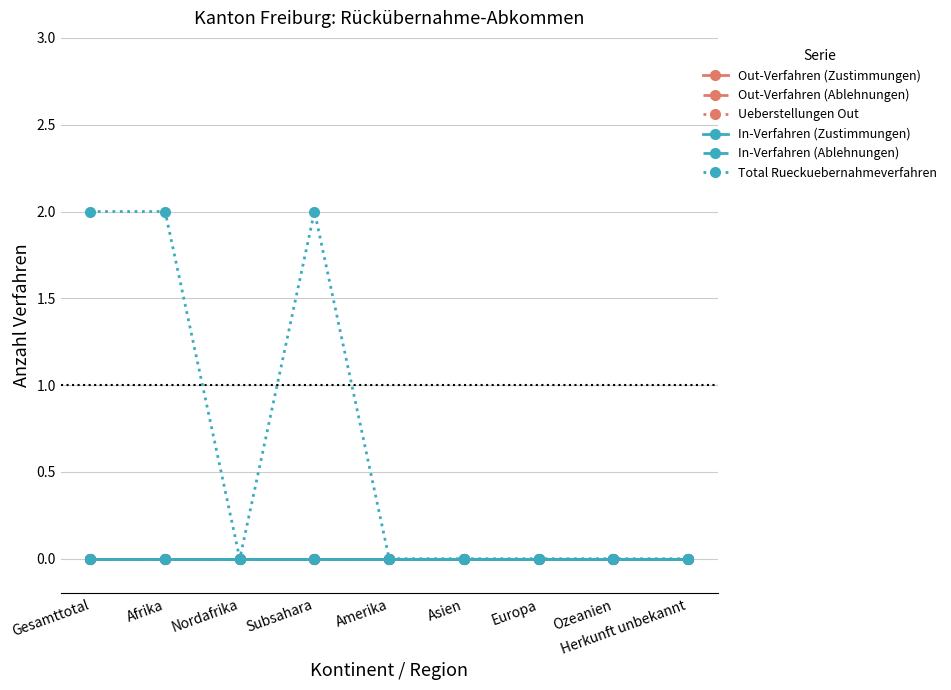

Is it true that In-Verfahren (Zustimmungen) equals 0 at Herkunft unbekannt?

True